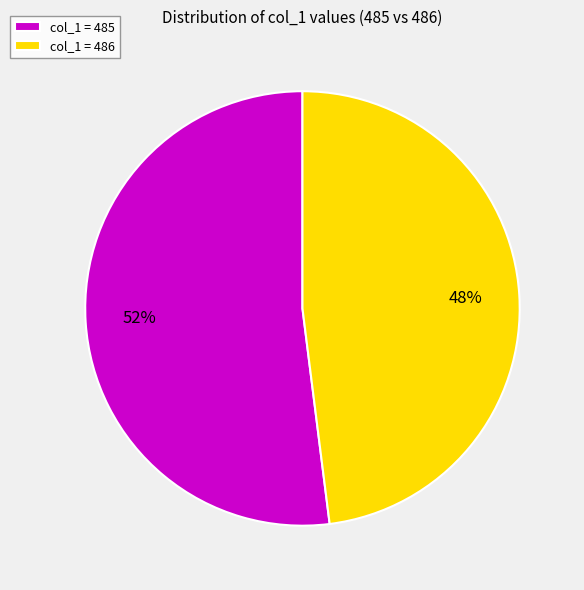

How many segments does this pie chart have?

2